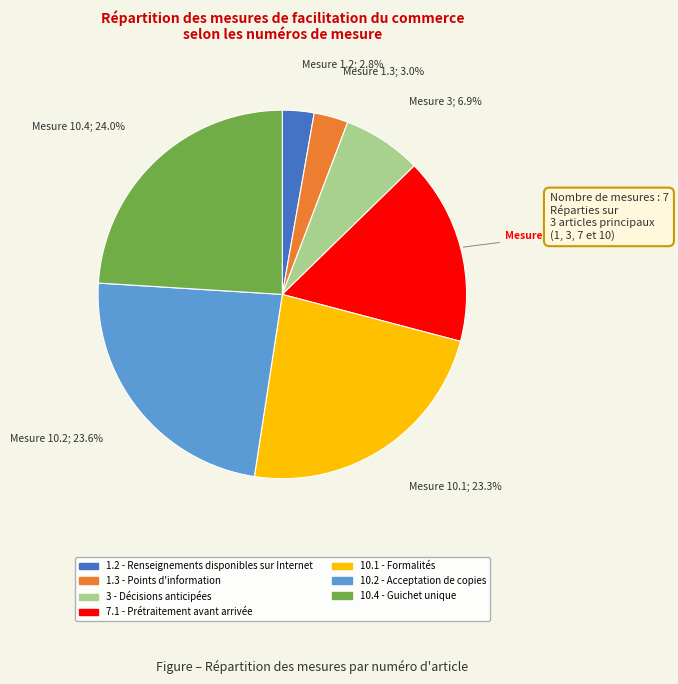

Combined, do 10.1 - Formalités and 3 - Décisions anticipées account for over 50%?

No